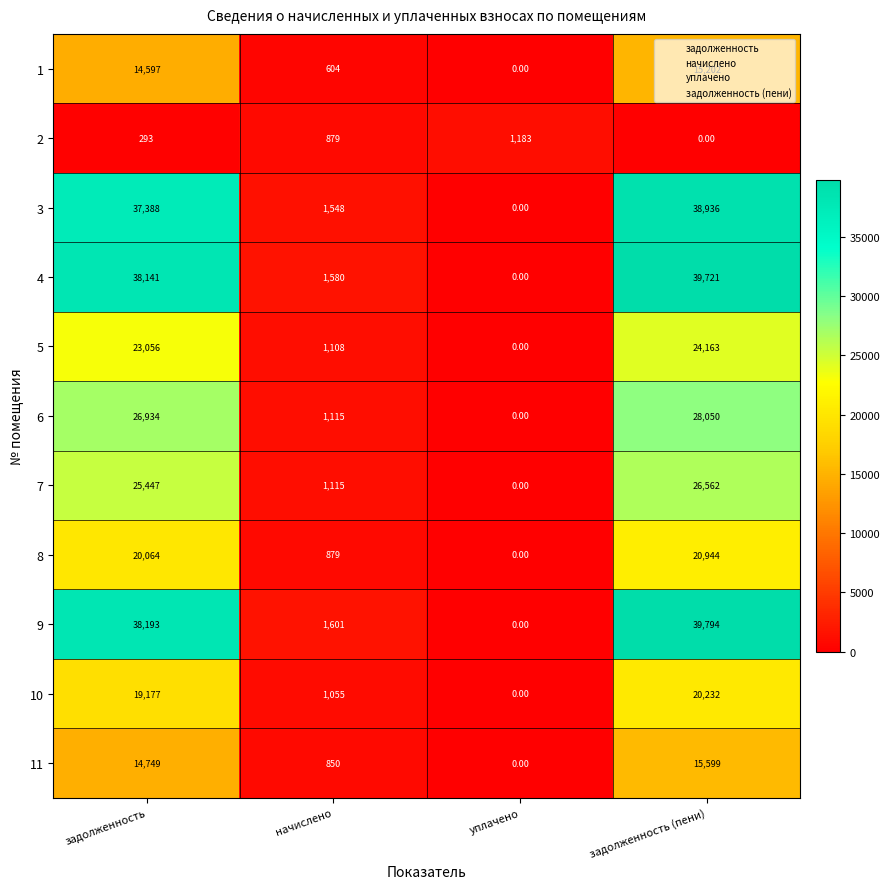

What is the difference between the maximum and minimum values in the 7 series?

26562